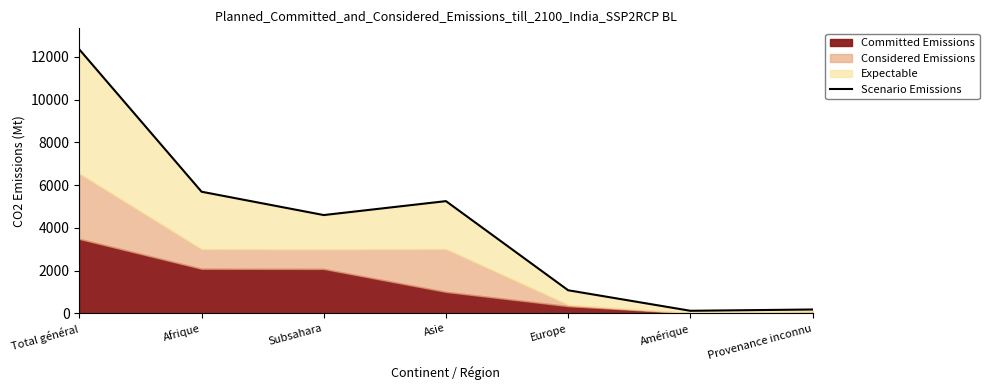

True or false: the data shows 6625 at Subsahara.

False